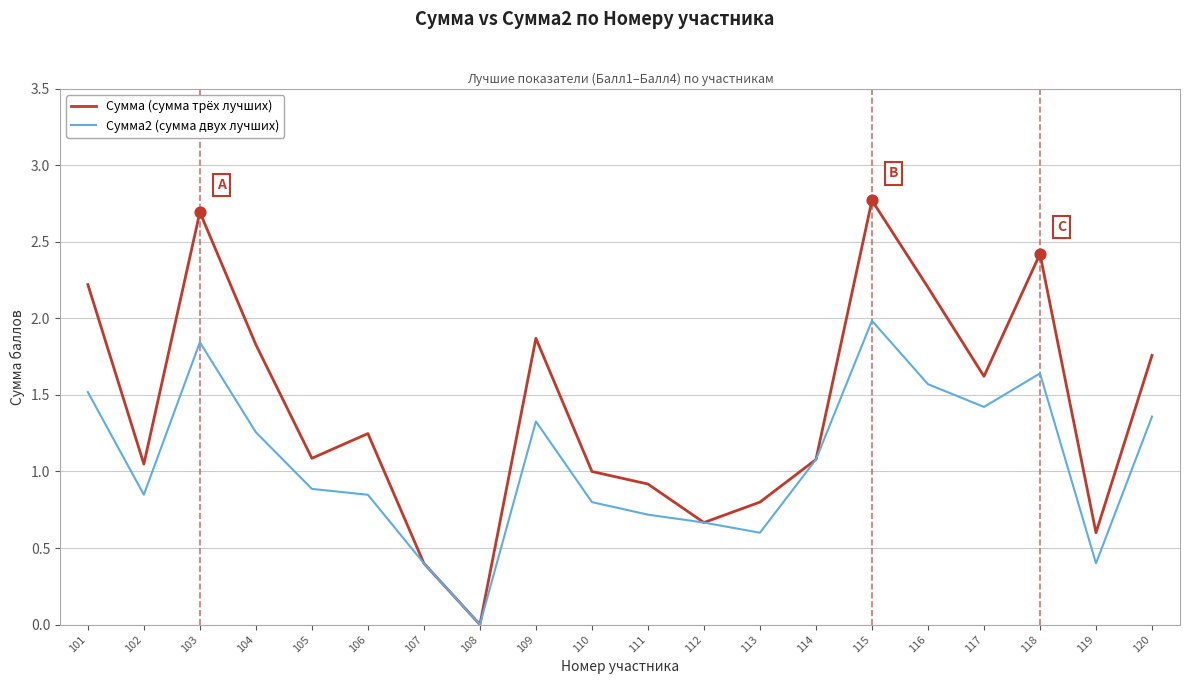

Which series has the largest total across all categories?

Сумма (сумма трёх лучших)